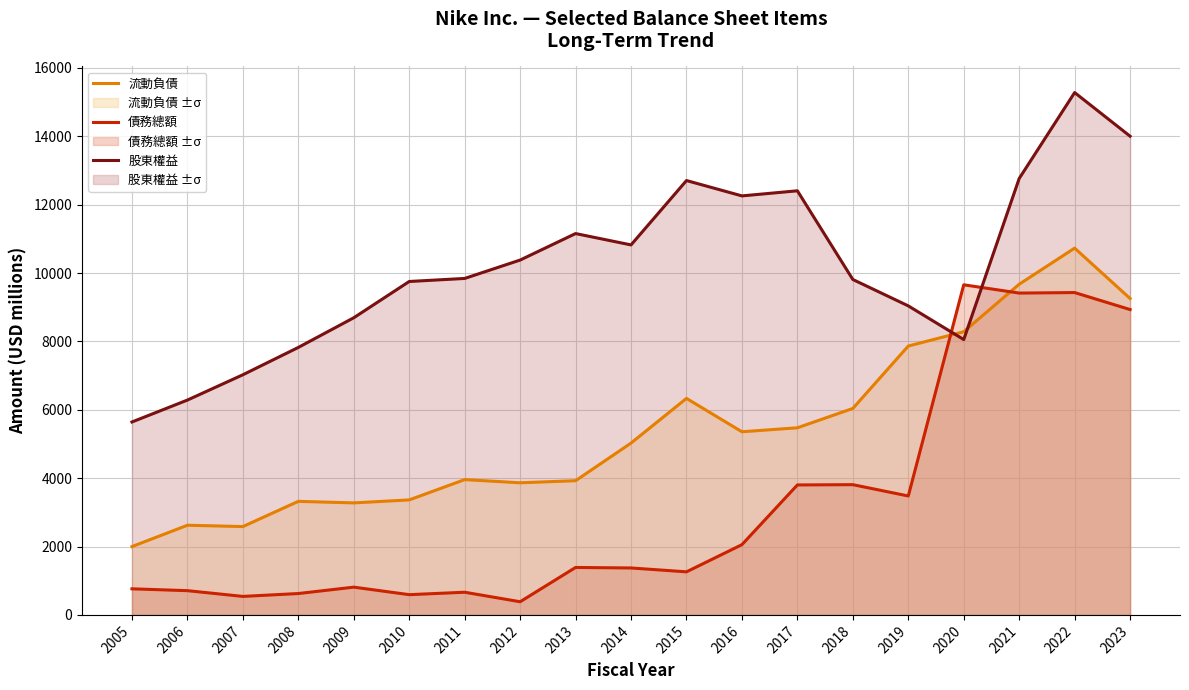

What is the difference between the highest and lowest values at 2007?

6484